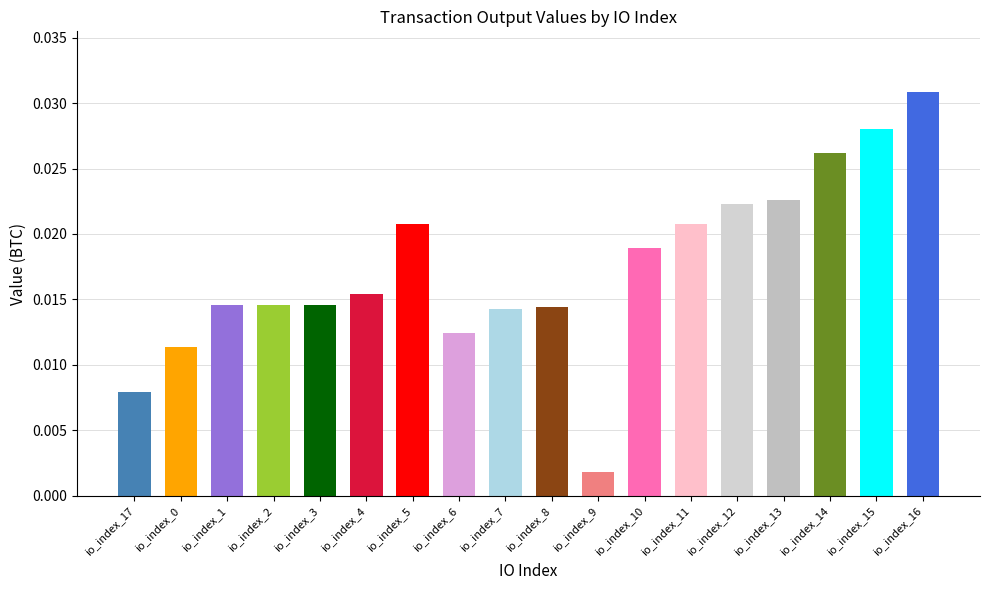

At which label is the value closest to 0?

io_index_9